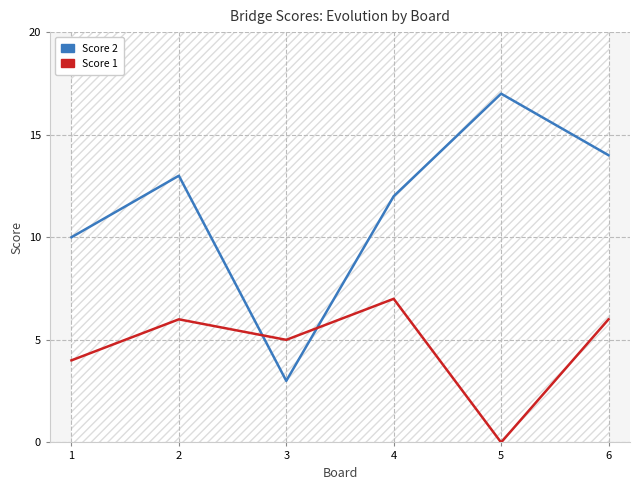

What is the maximum value shown in the chart?

17